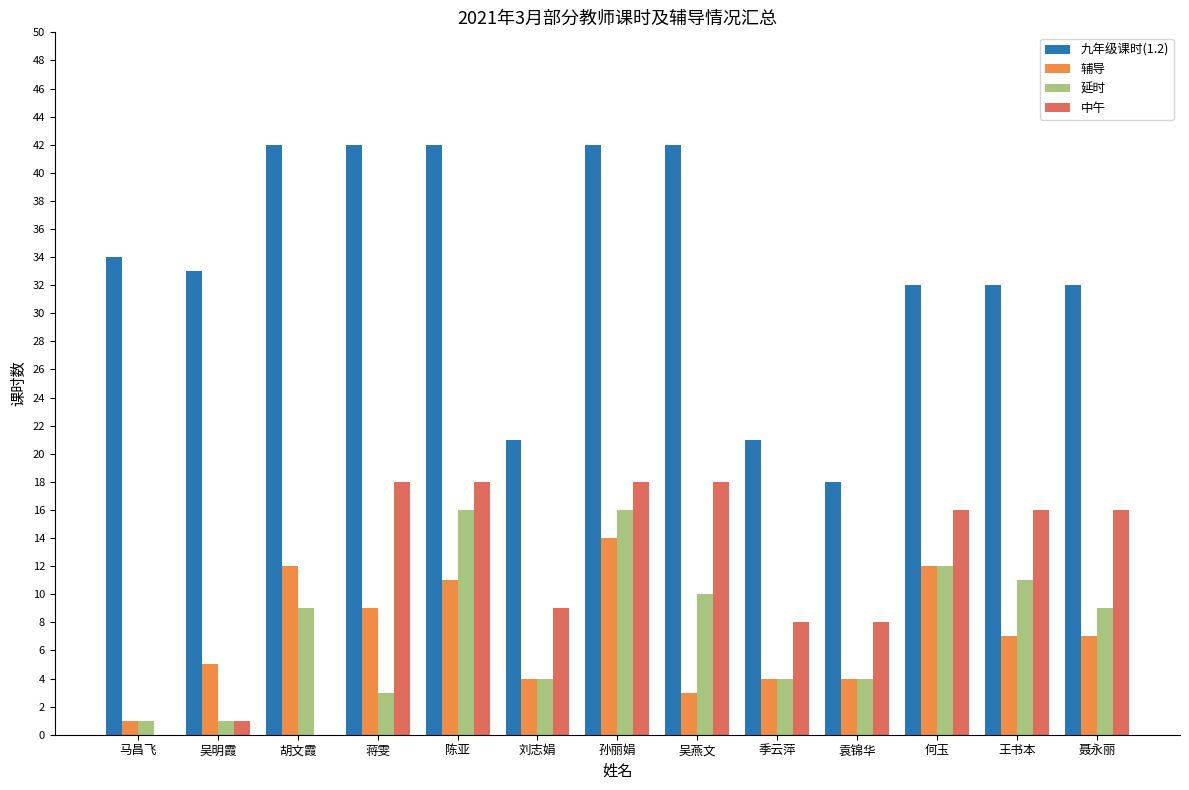

What is the sum of the 延时 values at 袁锦华 and 胡文霞?

13